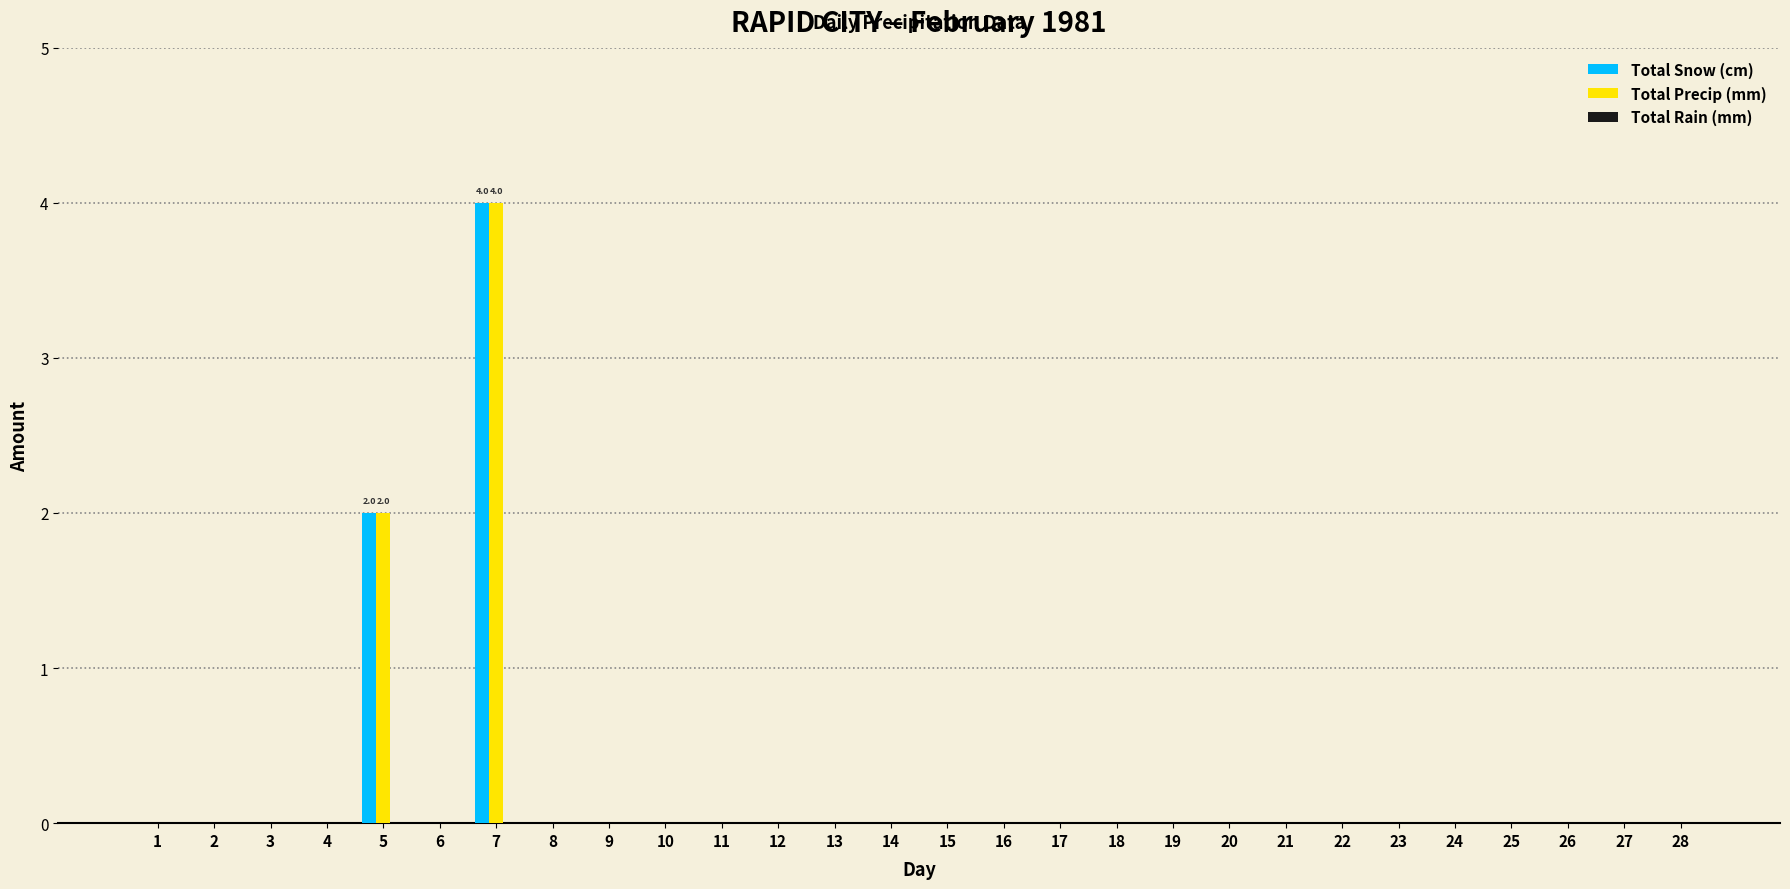

The value of Total Snow (cm) at 8 is 0. True or false?

True